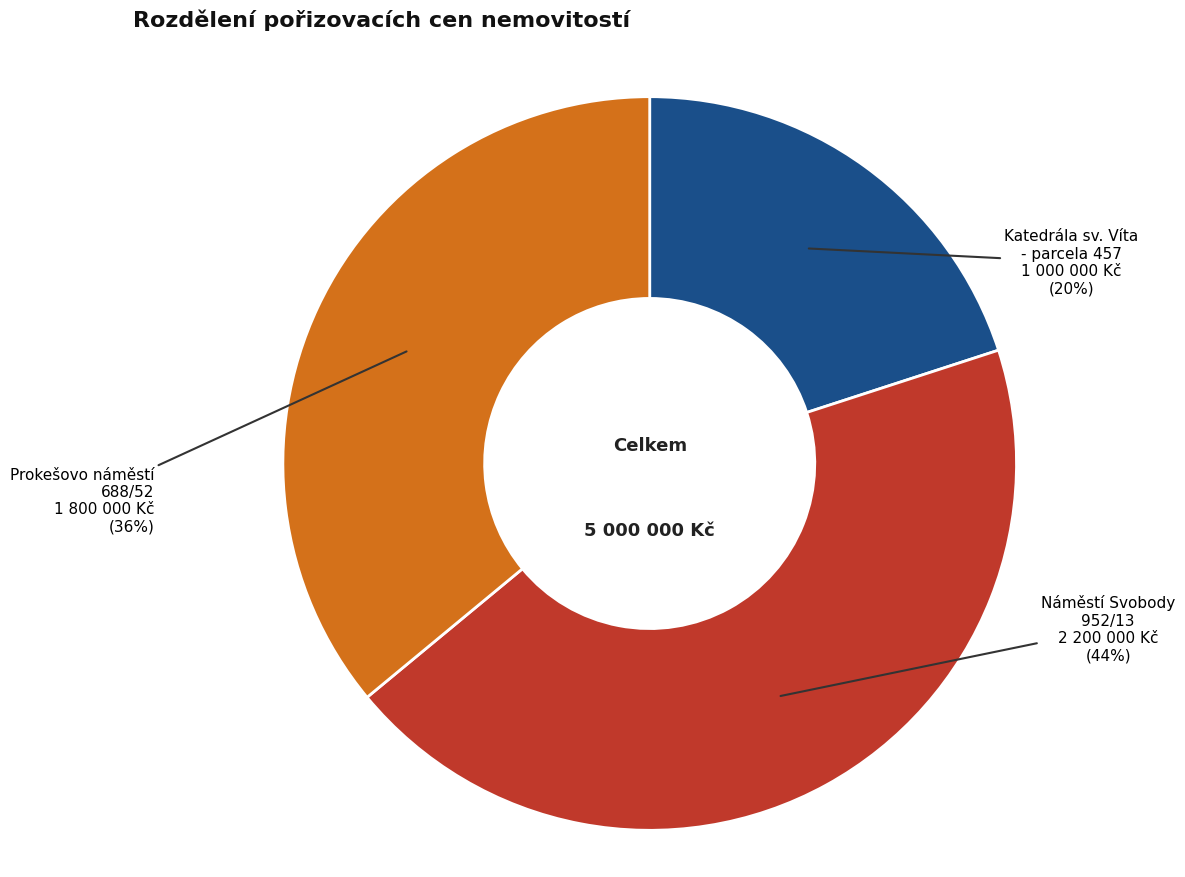

How many slices are in this pie chart?

3